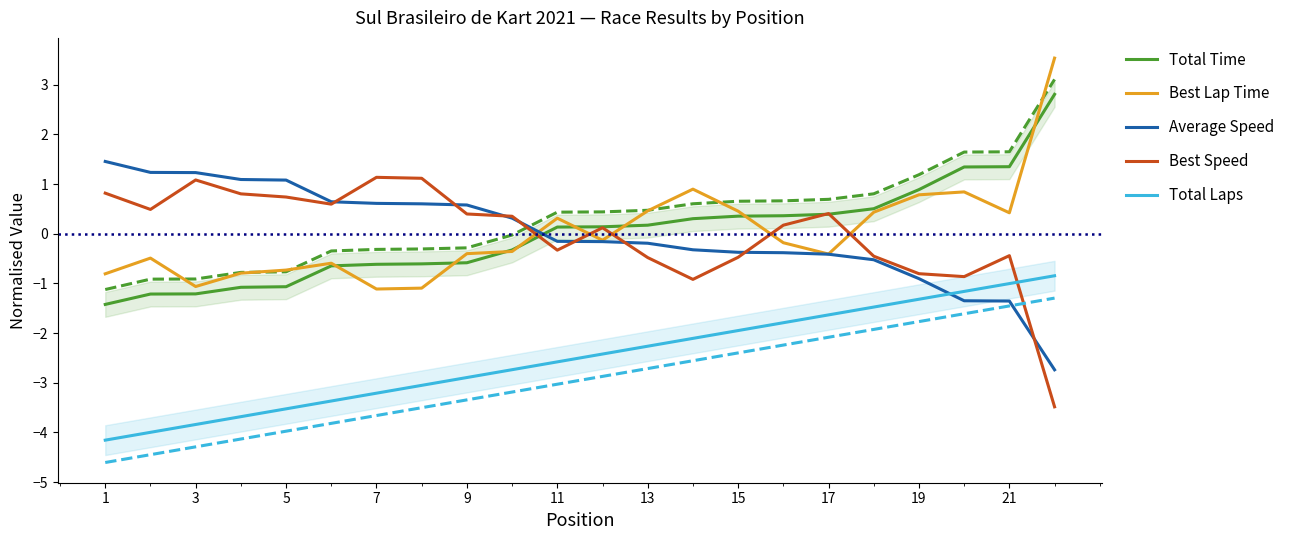

The value of Best Speed at 9 is 0.4. True or false?

True